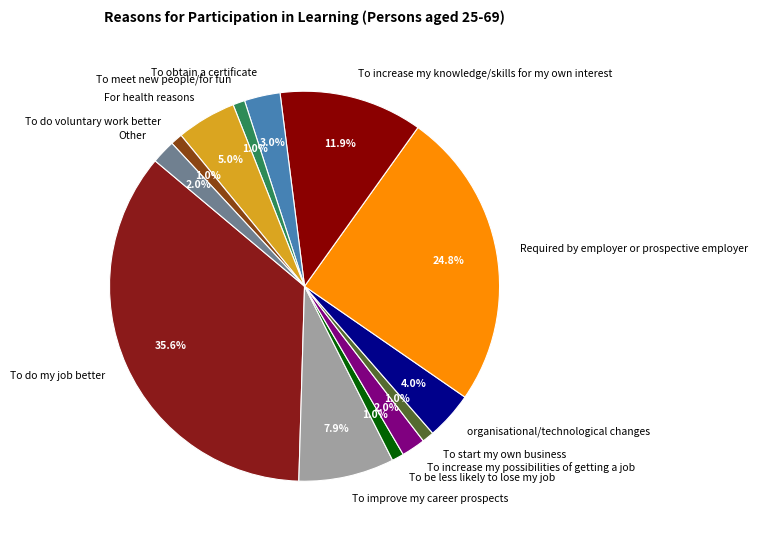

Which has a higher value, To obtain a certificate or For health reasons?

For health reasons